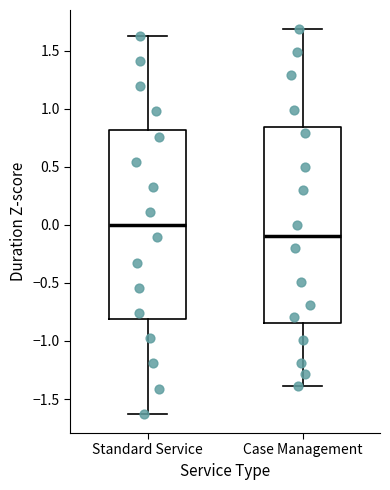

Comparing the boxes themselves (not the whiskers), which one is the tallest?

Case Management